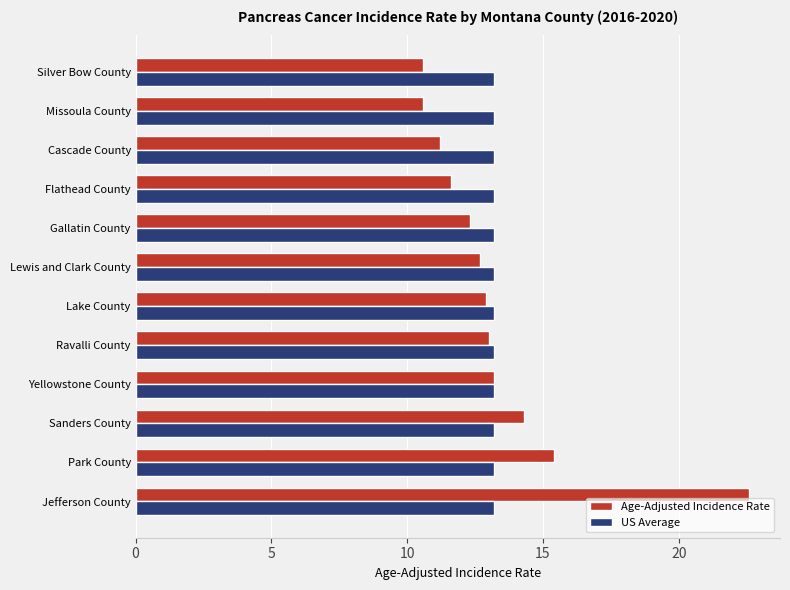

Is it true that US Average equals 19.2 at Gallatin County?

False